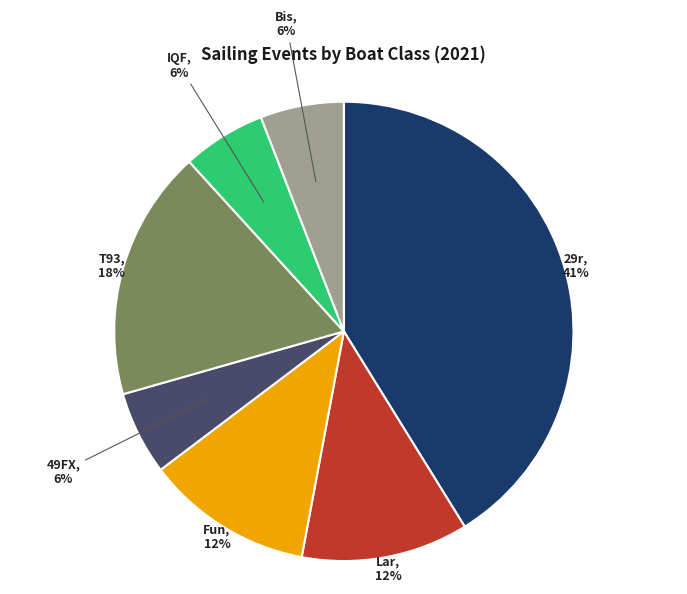

The Fun slice represents 12% of the pie. True or false?

True